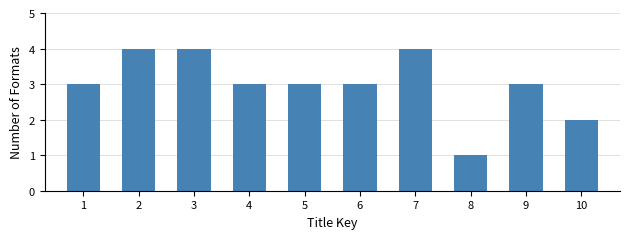

Reading left to right, list all the values displayed in this chart.

3	4	4	3	3	3	4	1	3	2